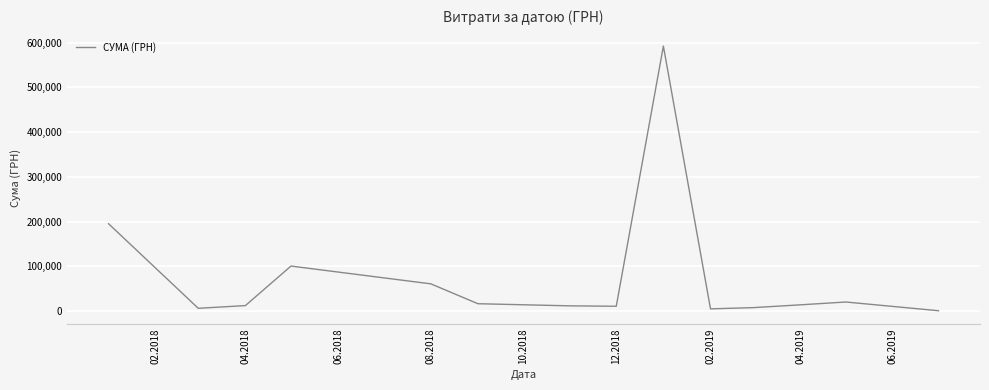

What is the difference between the maximum and minimum values?

592171.1